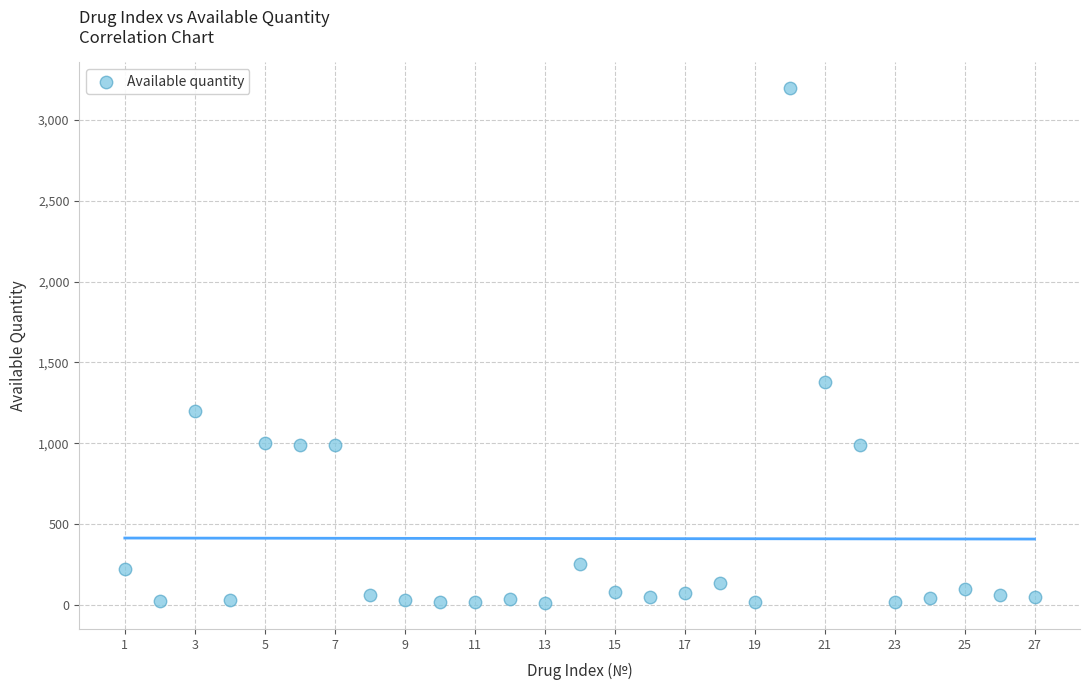

What is the range of X values (max minus min)?

26